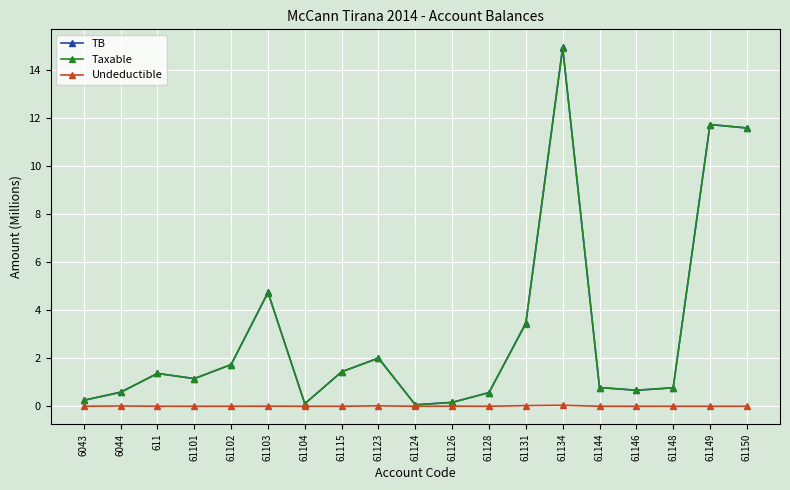

At how many categories does at least one series exceed 1?

10